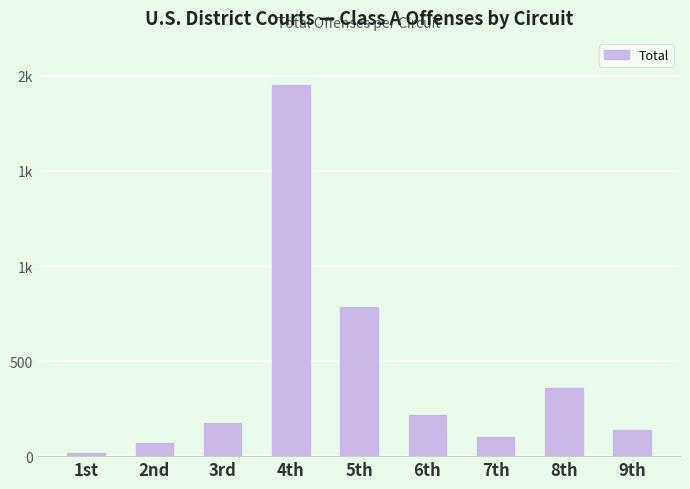

Reading right to left, what are all the values shown in this chart?

140	358	102	219	784	1951	175	69	18